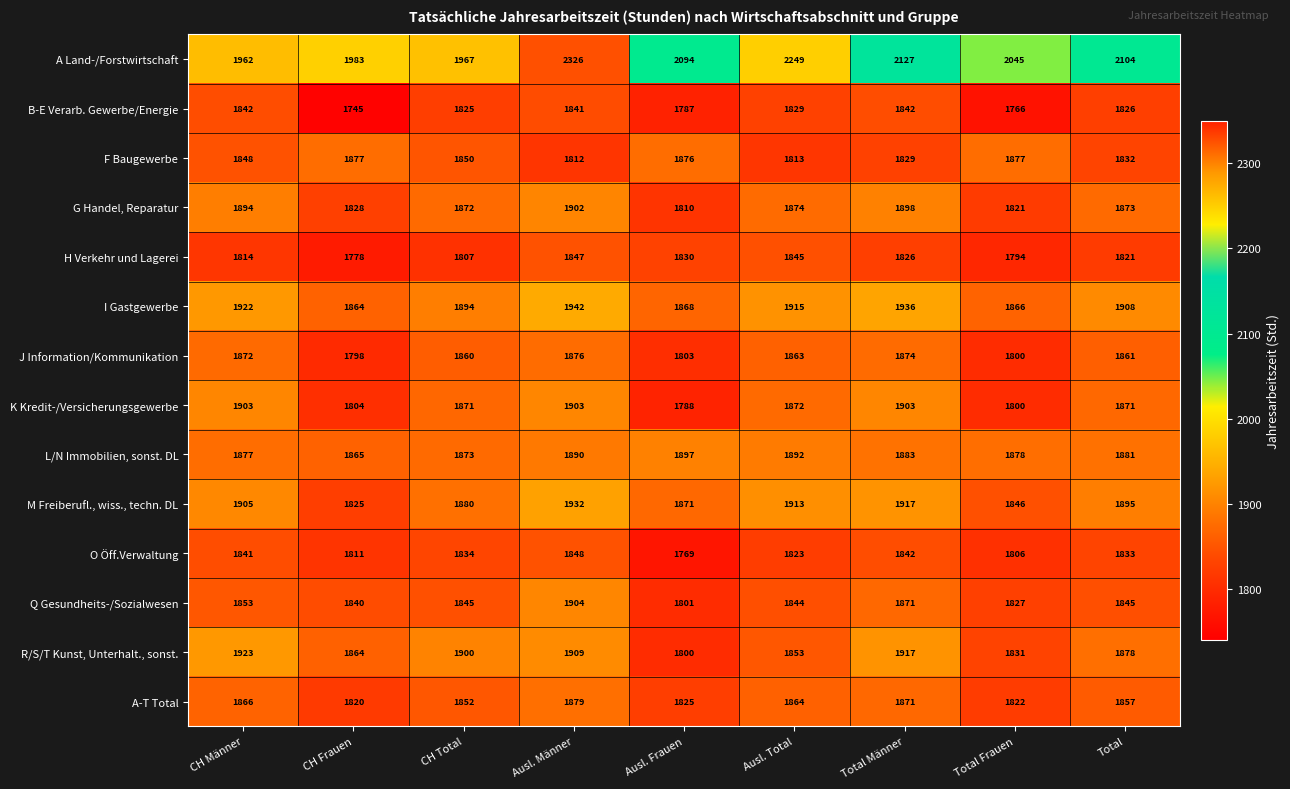

What is the spread (max minus min) of values at CH Männer?

148